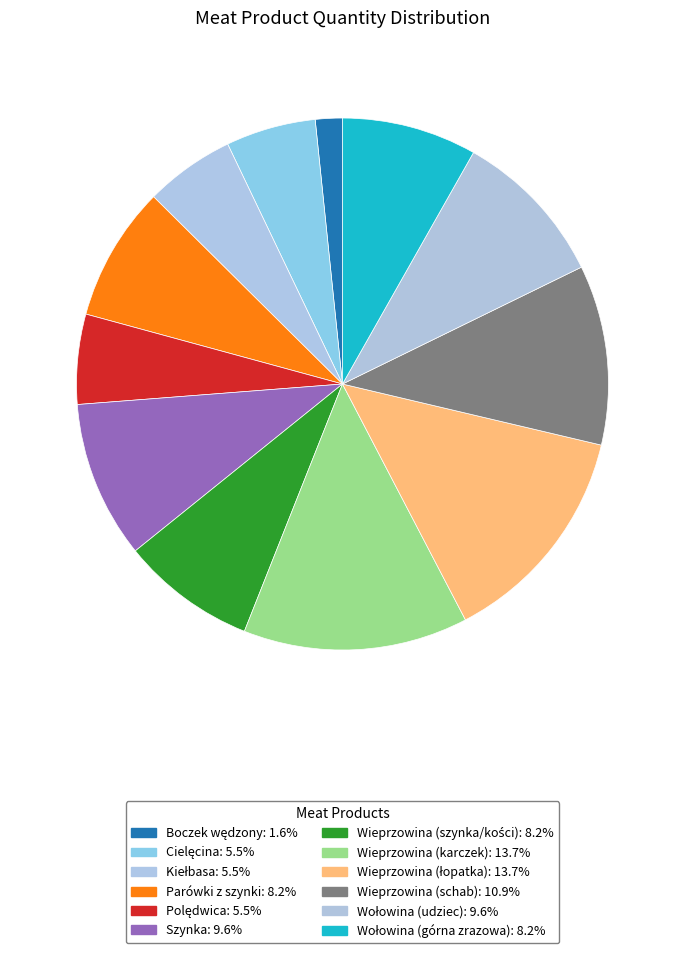

What is the smallest slice in the pie chart?

Boczek wędzony